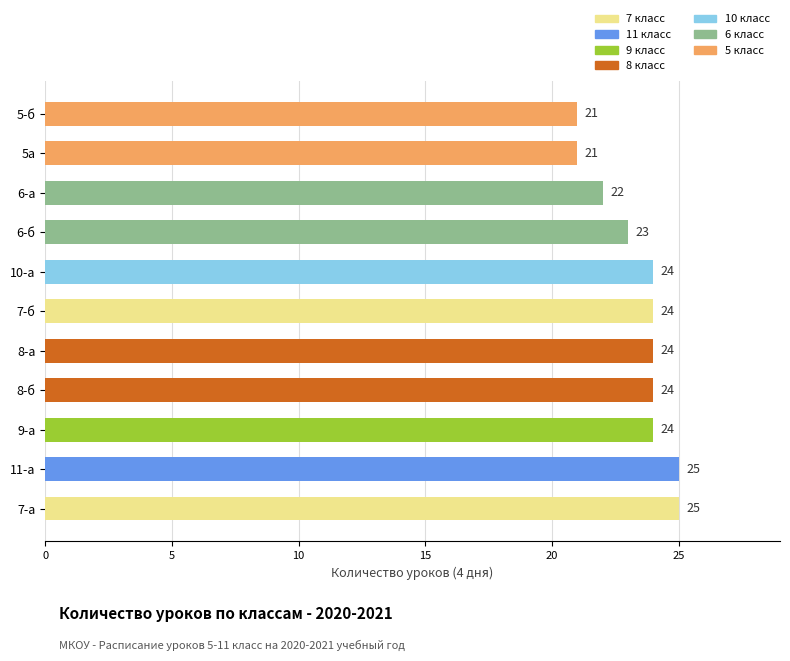

What is the smallest value displayed?

21